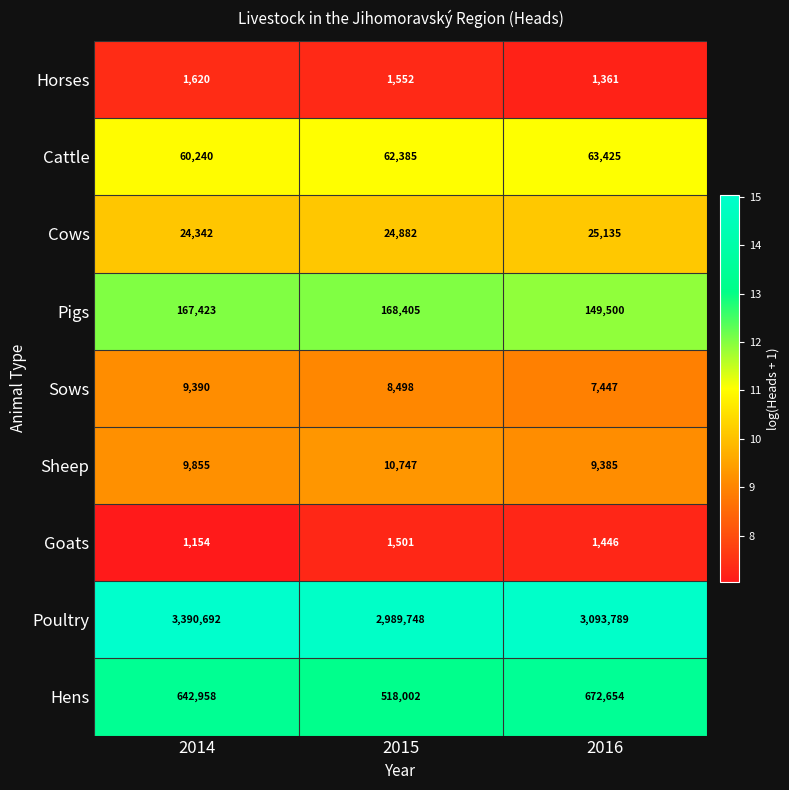

What is the highest value of the Poultry series?

3390692